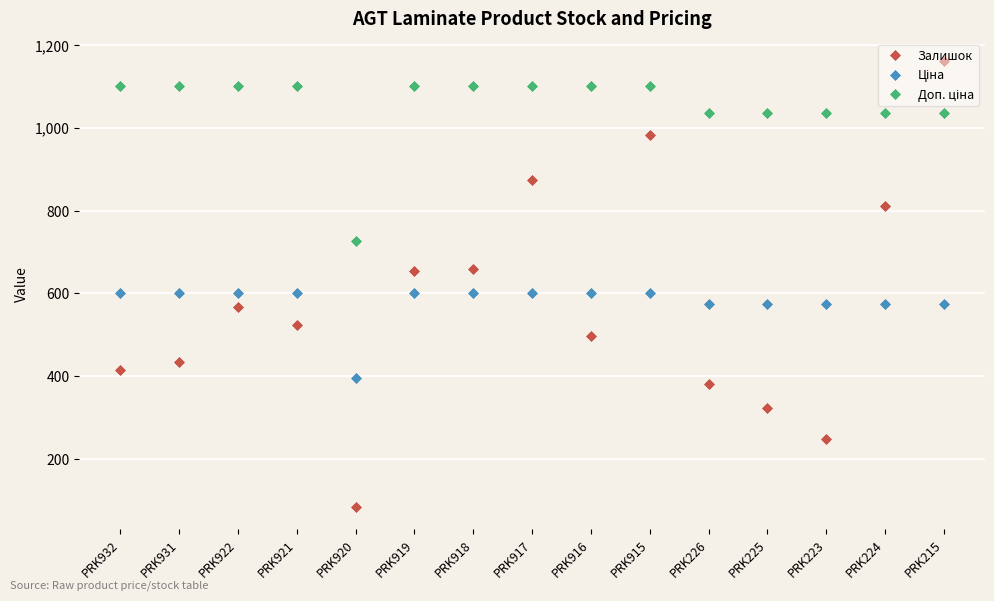

Is it true that Залишок equals 983.0 at PRK915?

True